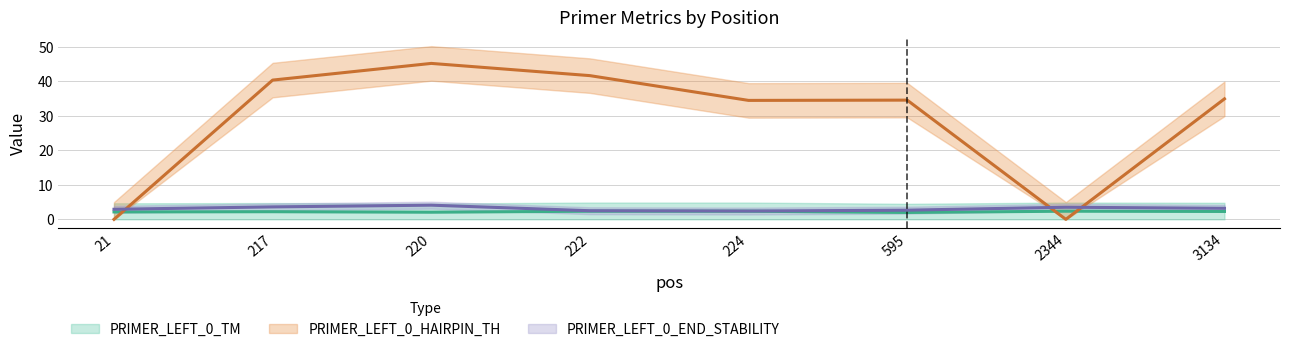

What is the average value of the PRIMER_LEFT_0_TM series?

2.2